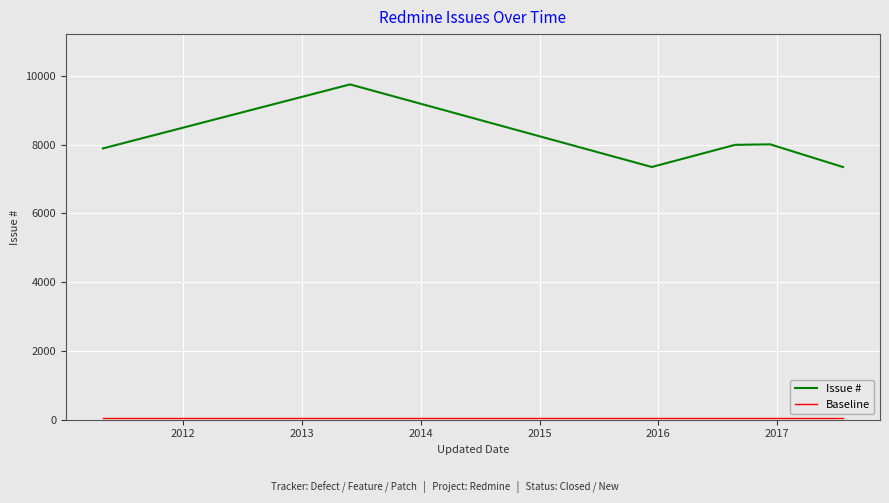

What is the maximum value shown in the chart?

9752